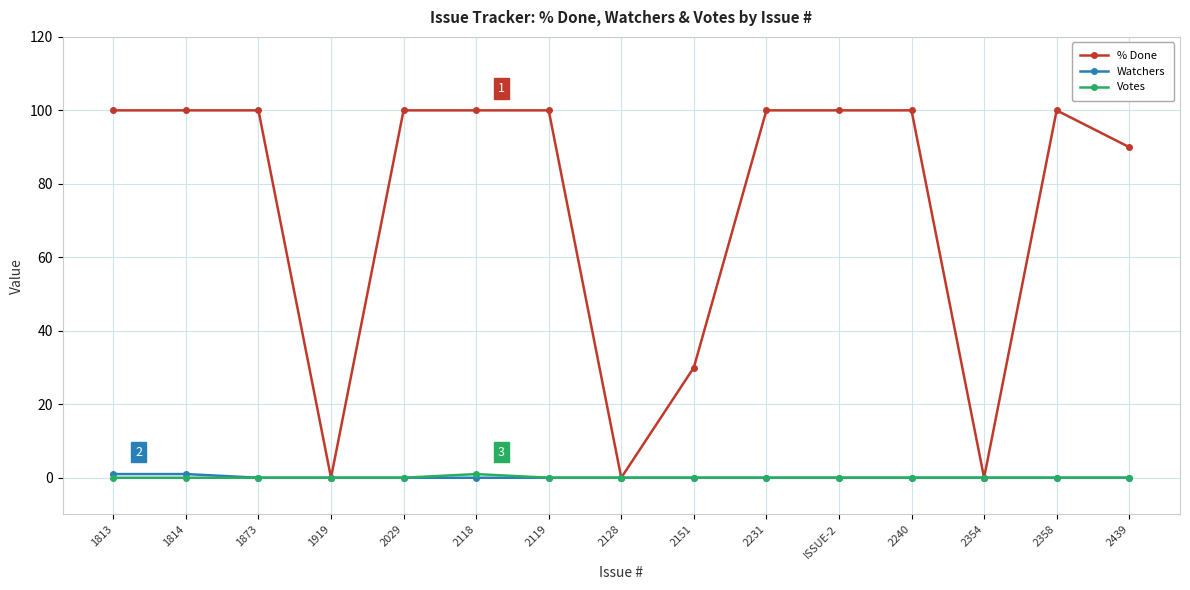

The % Done series shows 100 at 1873. True or false?

True